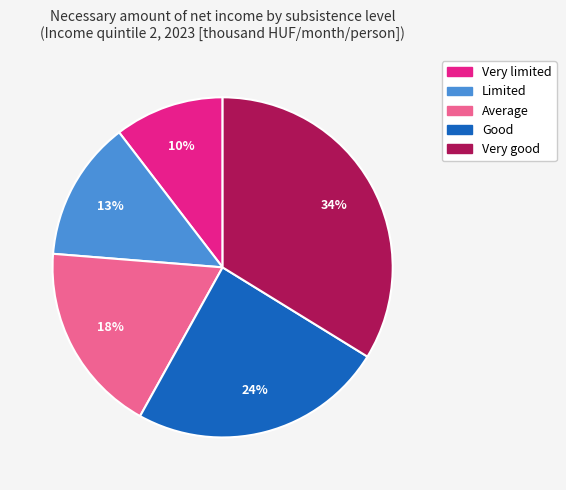

Which category has the smallest portion of the pie?

Very limited